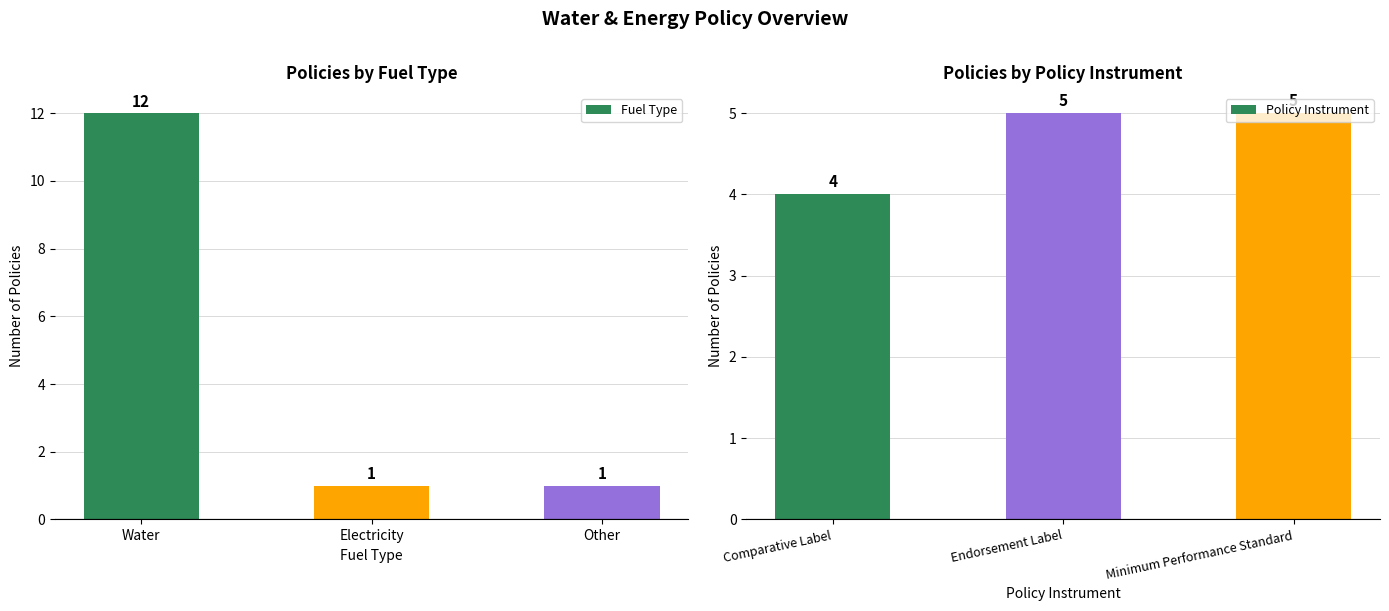

Reading right to left, list all the values displayed in this chart.

Fuel Type: 1	1	12
Policy Instrument: 5	5	4